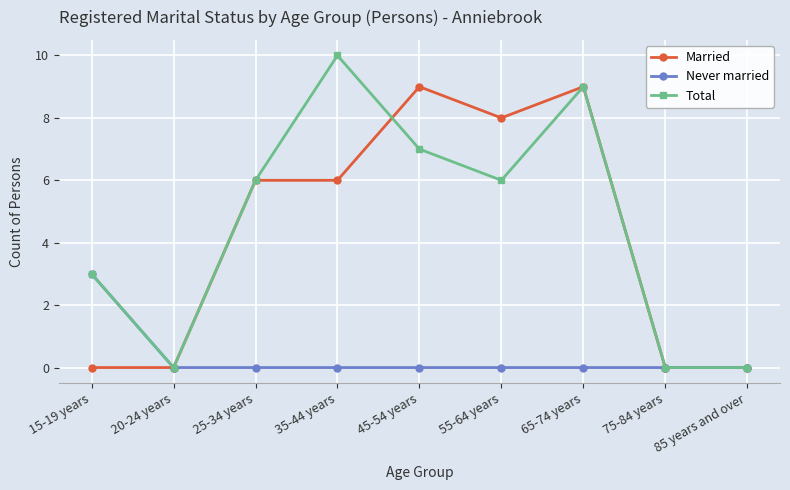

Does the chart display data point markers on the line(s)?

Yes